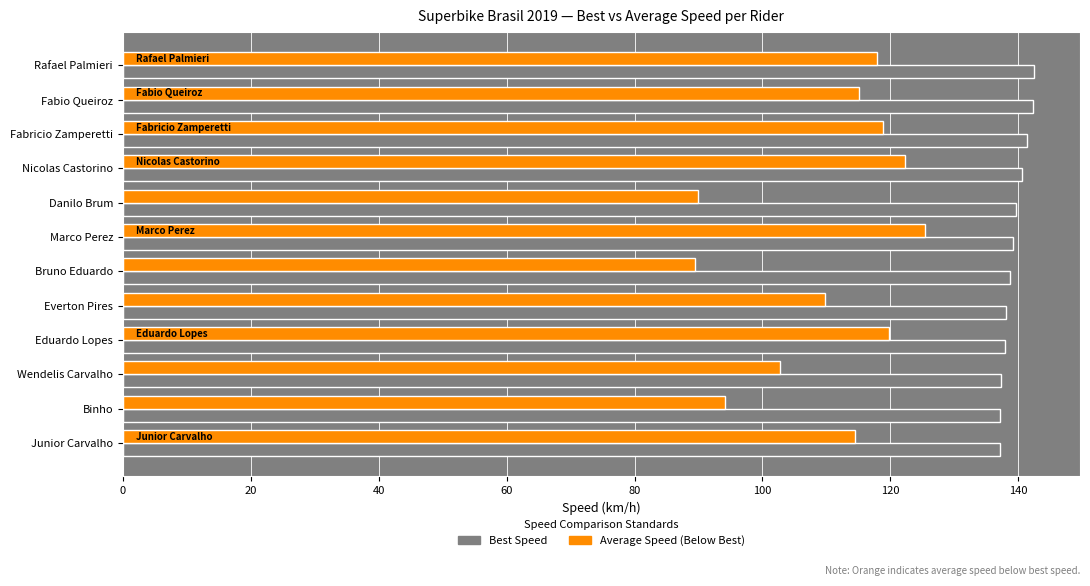

What is the difference between the highest and lowest values at Everton Pires?

28.4